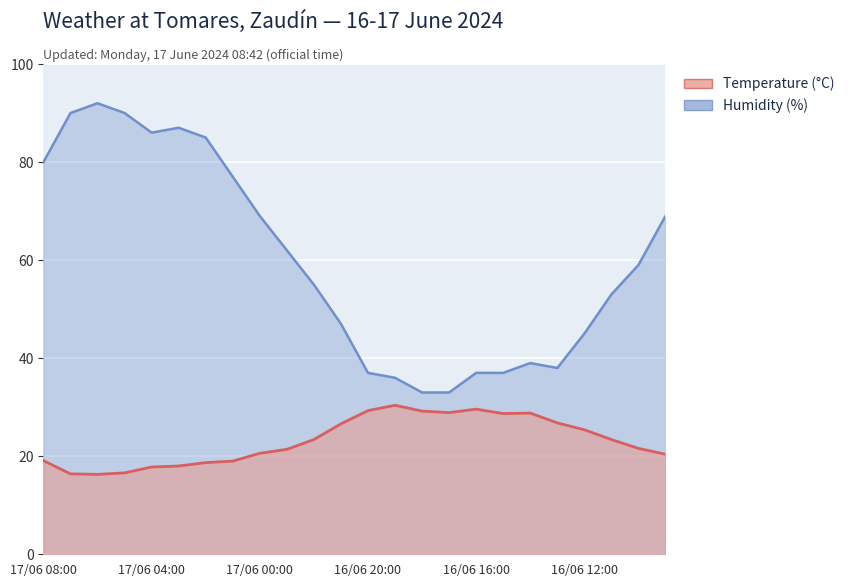

What is the minimum value for Humidity (%)?

33.0